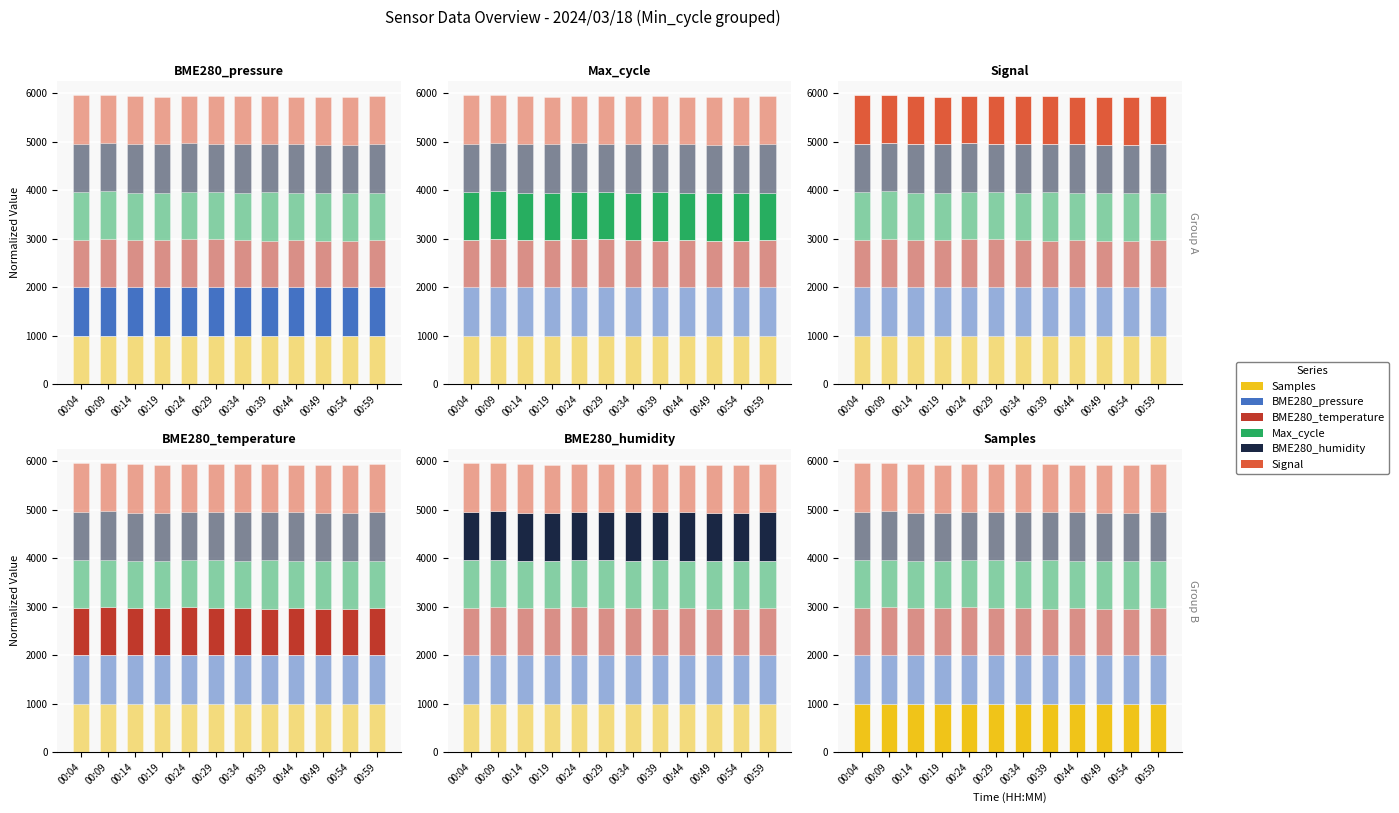

Reading left to right, list all the values displayed in this chart.

Samples: 00:04=999.9	00:09=996.9	00:14=1000.0	00:19=1000.0	00:24=999.9	00:29=999.9	00:34=996.8	00:39=998.2	00:44=999.9	00:49=999.8	00:54=999.8	00:59=999.8
BME280_pressure: 00:04=1000.0	00:09=999.9	00:14=1000.0	00:19=1000.0	00:24=1000.0	00:29=999.9	00:34=999.9	00:39=999.9	00:44=999.9	00:49=999.8	00:54=999.8	00:59=999.8
BME280_temperature: 00:04=983.1	00:09=1000.0	00:14=970.0	00:19=970.9	00:24=988.7	00:29=984.1	00:34=980.3	00:39=960.6	00:44=970.9	00:49=961.5	00:54=961.5	00:59=977.5
Max_cycle: 00:04=976.6	00:09=979.4	00:14=976.1	00:19=976.2	00:24=976.1	00:29=976.2	00:34=976.4	00:39=1000.0	00:44=976.6	00:49=976.2	00:54=976.6	00:59=976.0
BME280_humidity: 00:04=1000.0	00:09=1000.0	00:14=1000.0	00:19=1000.0	00:24=1000.0	00:29=1000.0	00:34=1000.0	00:39=1000.0	00:44=1000.0	00:49=1000.0	00:54=1000.0	00:59=1000.0
Signal: 00:04=1000.0	00:09=984.8	00:14=1000.0	00:19=984.8	00:24=984.8	00:29=984.8	00:34=1000.0	00:39=984.8	00:44=984.8	00:49=984.8	00:54=984.8	00:59=984.8